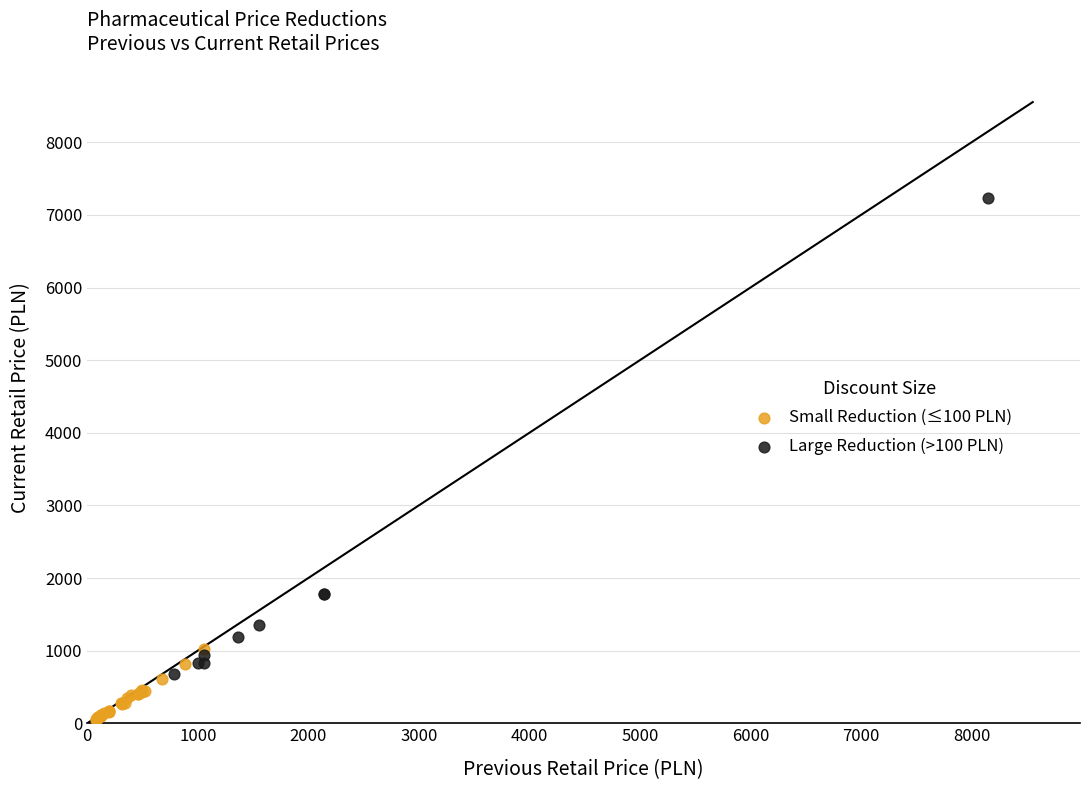

Which series has the largest Y range (max minus min)?

Large Reduction (>100 PLN)